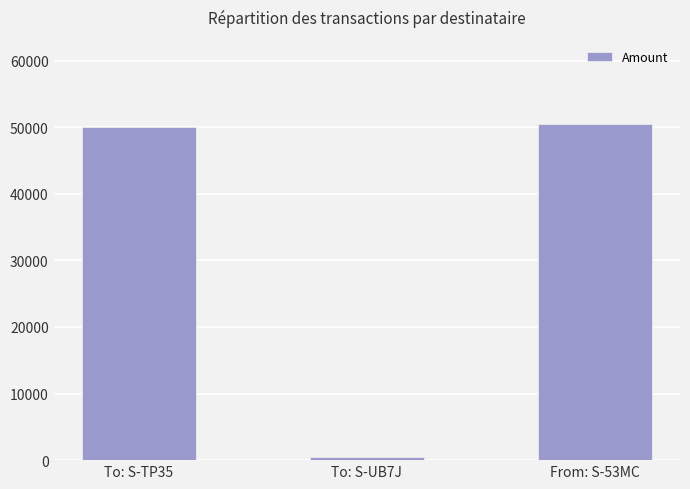

Which category has the lowest value across all series?

To: S-UB7J